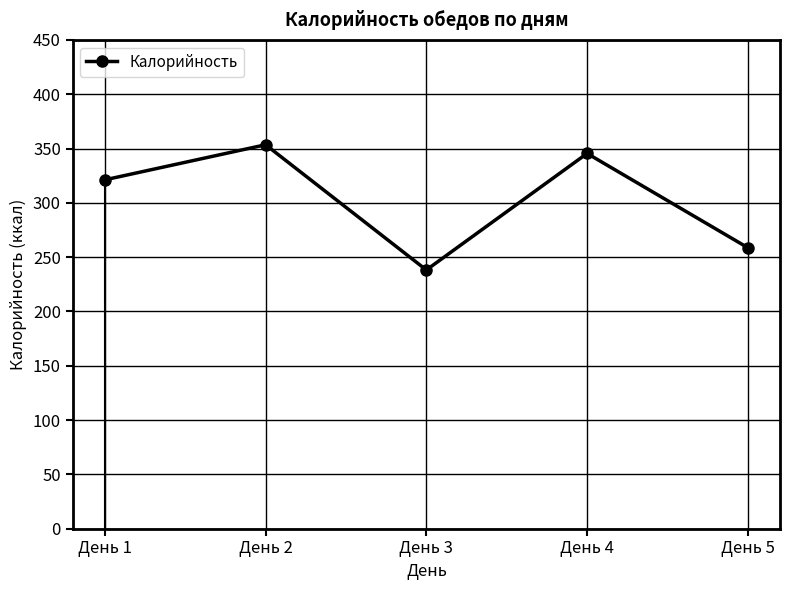

Where is the first local minimum?

День 3